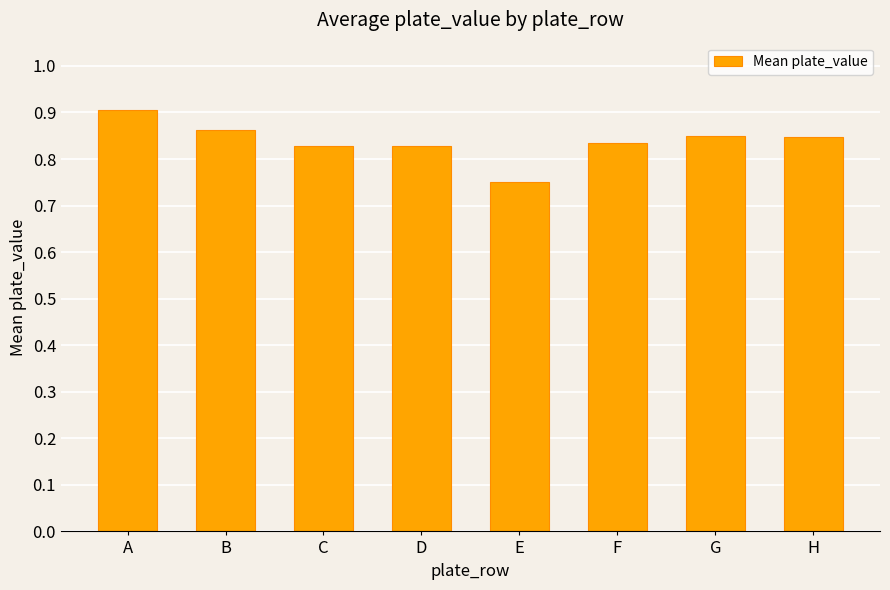

What is the change in value from A to G?

-0.1